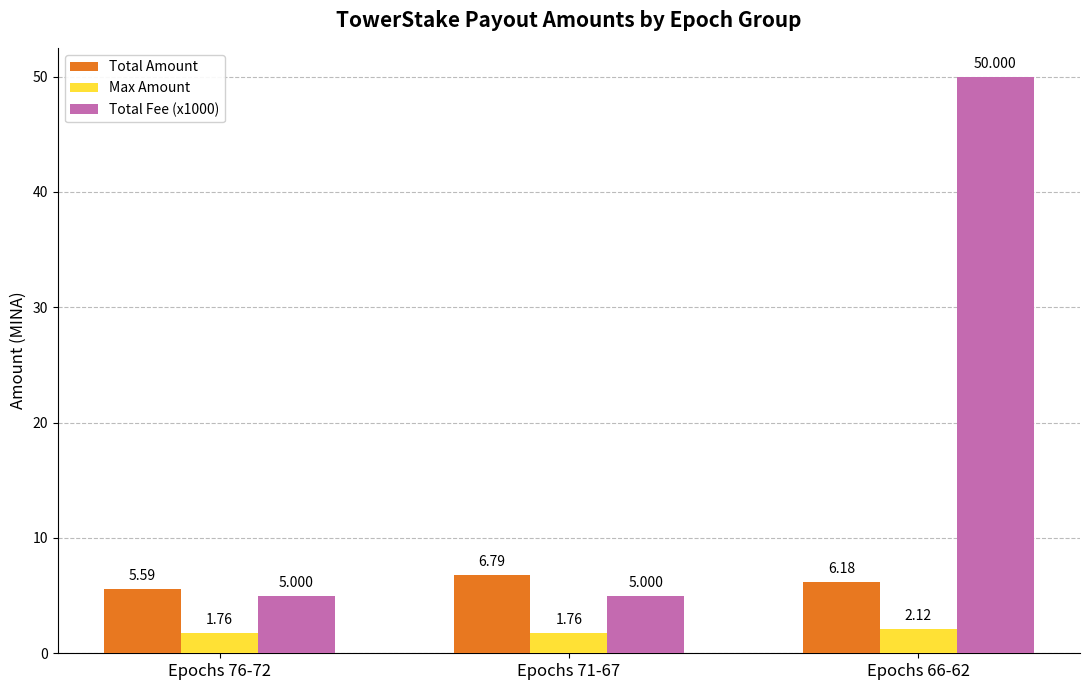

What is the difference between the highest and lowest values at Epochs 66-62?

47.9